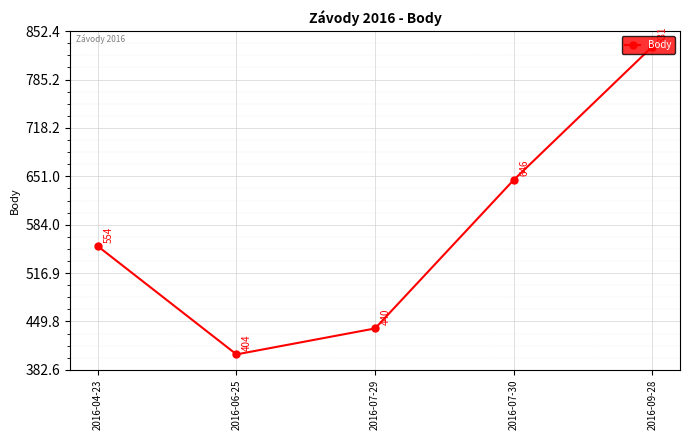

How many interior local valleys (lower than both neighbors) does the data have?

1